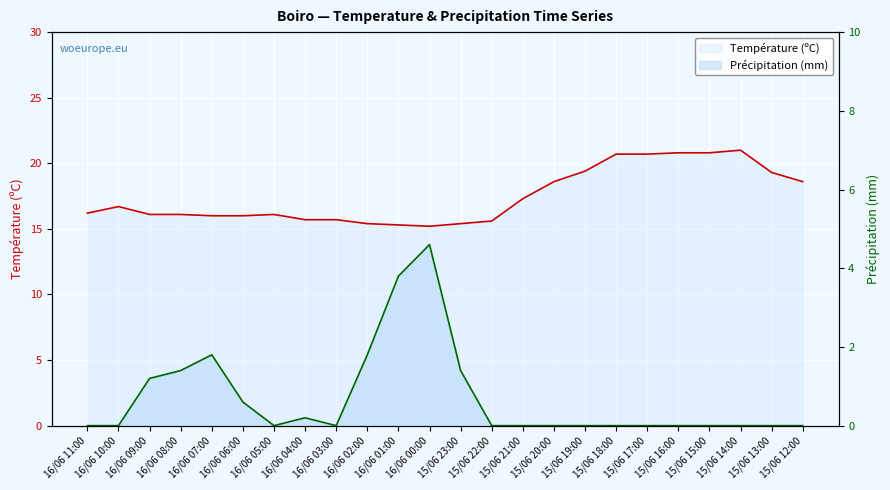

Rank the categories by Précipitation (mm) value from highest to lowest.

16/06 00:00, 16/06 01:00, 16/06 07:00, 16/06 02:00, 16/06 08:00, 15/06 23:00, 16/06 09:00, 16/06 06:00, 16/06 04:00, 16/06 11:00, 16/06 10:00, 16/06 05:00, 16/06 03:00, 15/06 22:00, 15/06 21:00, 15/06 20:00, 15/06 19:00, 15/06 18:00, 15/06 17:00, 15/06 16:00, 15/06 15:00, 15/06 14:00, 15/06 13:00, 15/06 12:00